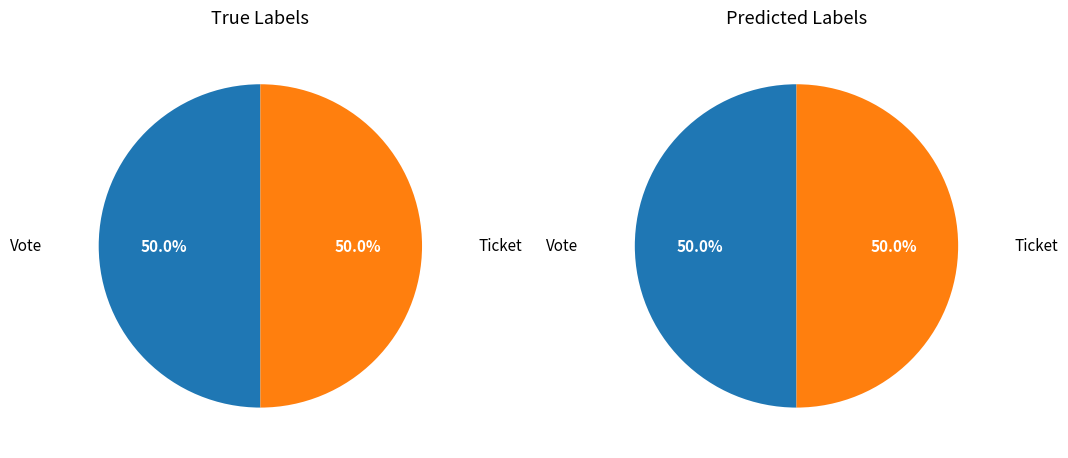

Which category has the biggest portion of the pie?

Vote